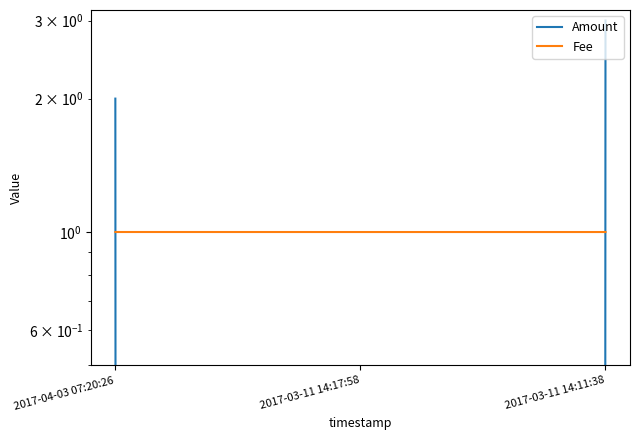

What is the average value of the Fee series?

1.0